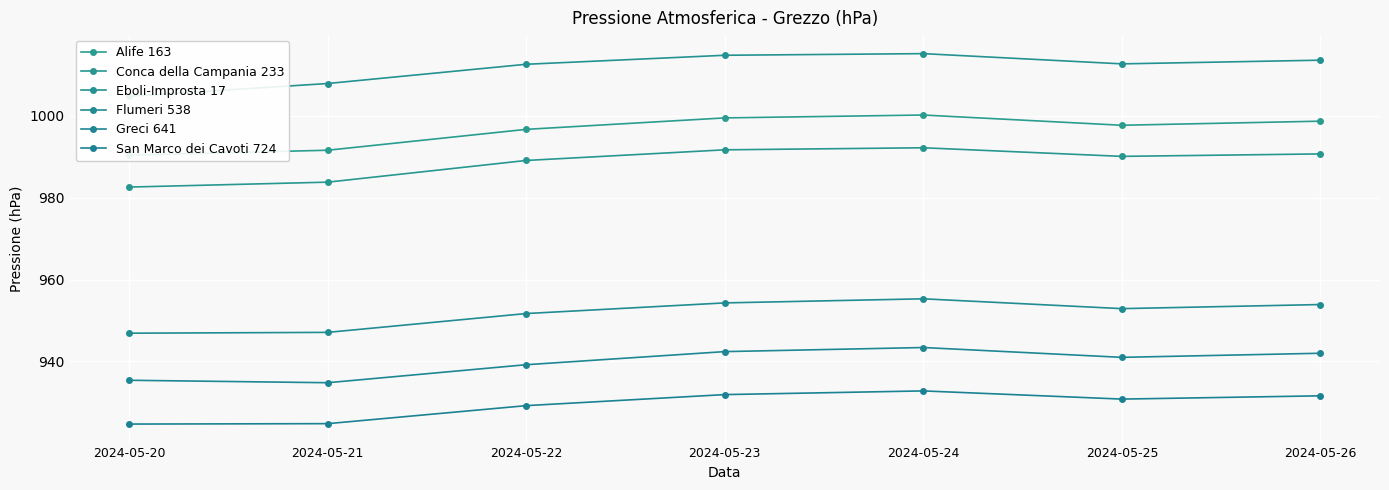

What is the sum of all San Marco dei Cavoti 724 values?

6505.8